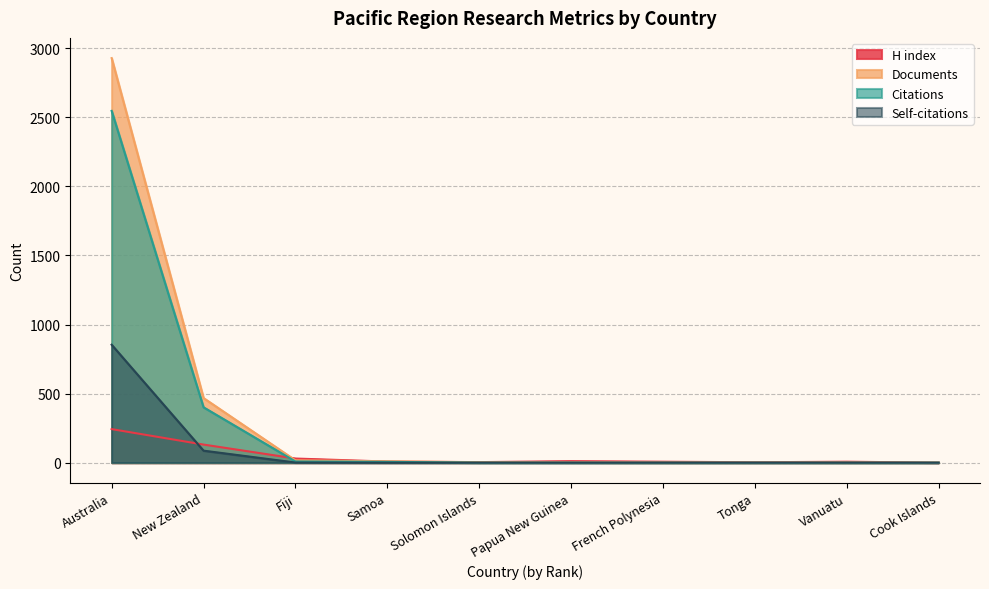

What is the value of the Documents point at the 7th from the left?

1